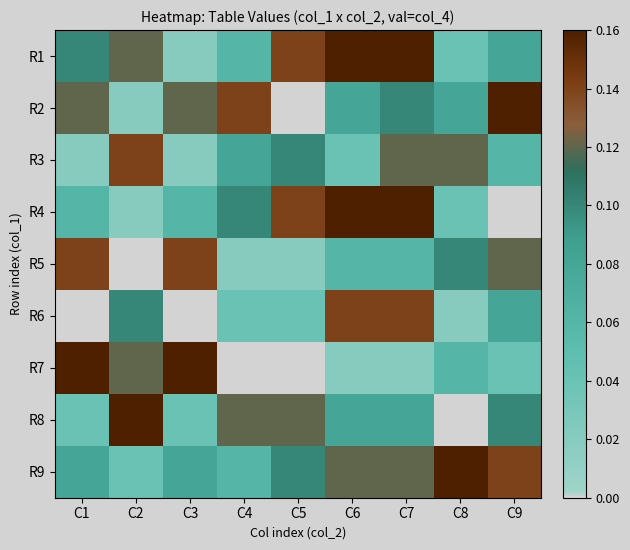

What is the total value across all series at C3?

0.6